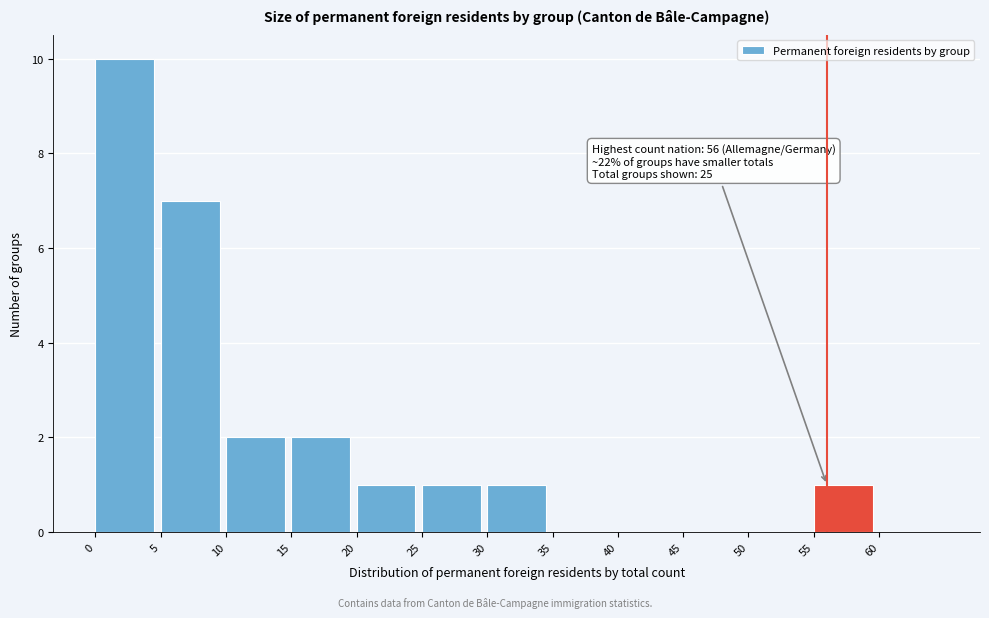

Which range on the x-axis has the tallest bar?

0 to 5